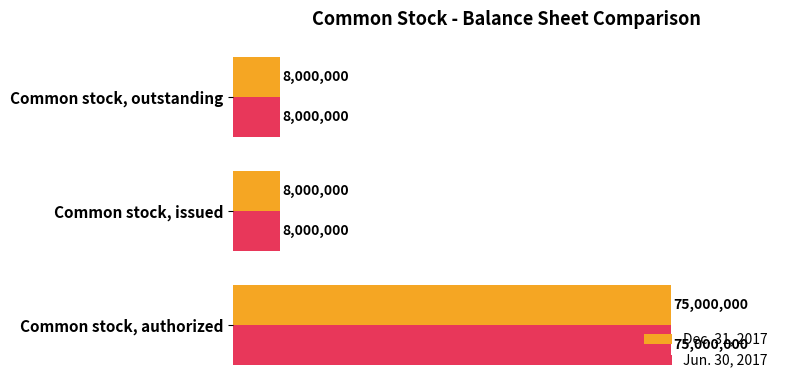

What are all the series names shown in the legend?

Dec. 31, 2017, Jun. 30, 2017